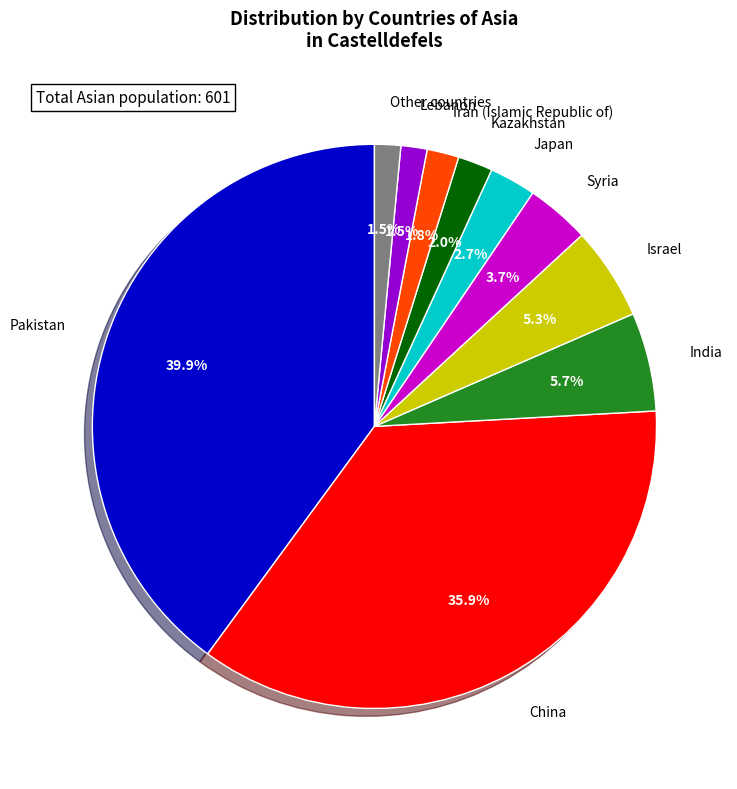

Do Lebanon and China together represent more than half of the pie?

No